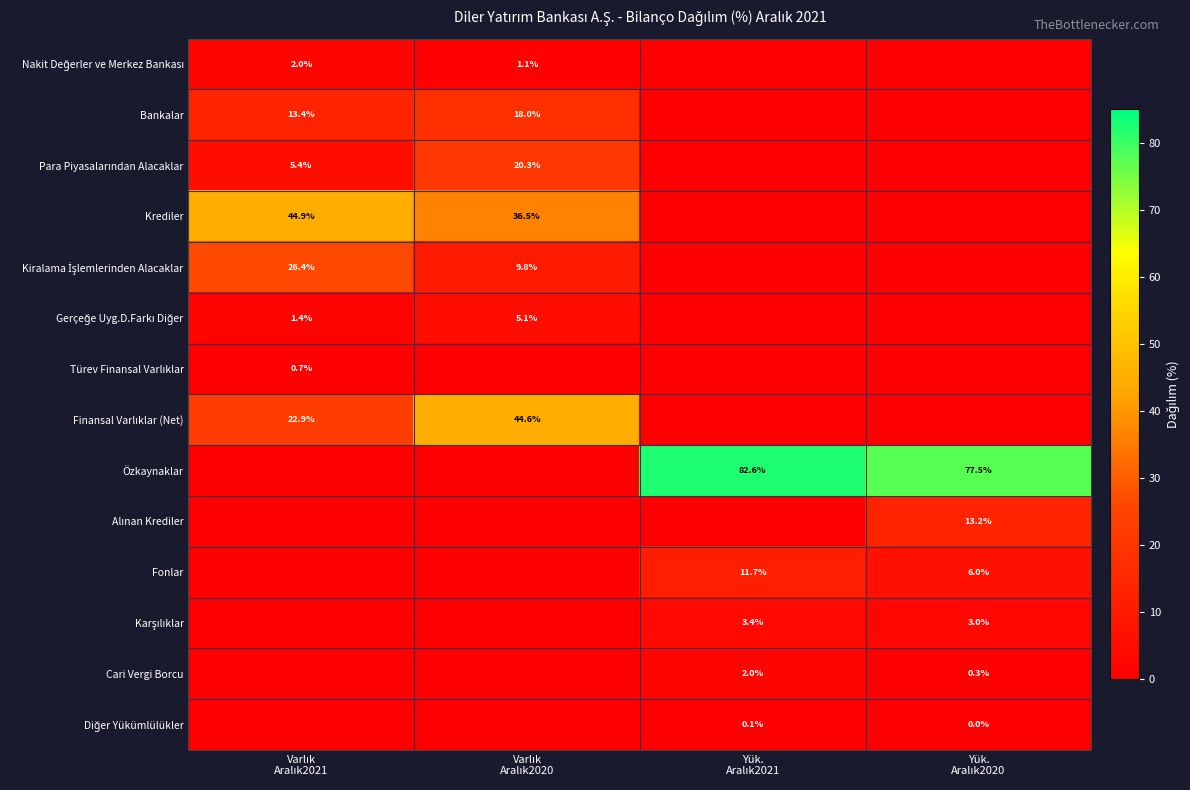

True or false: Alınan Krediler has a value of -8.6 at Yük. Aralık2021.

False